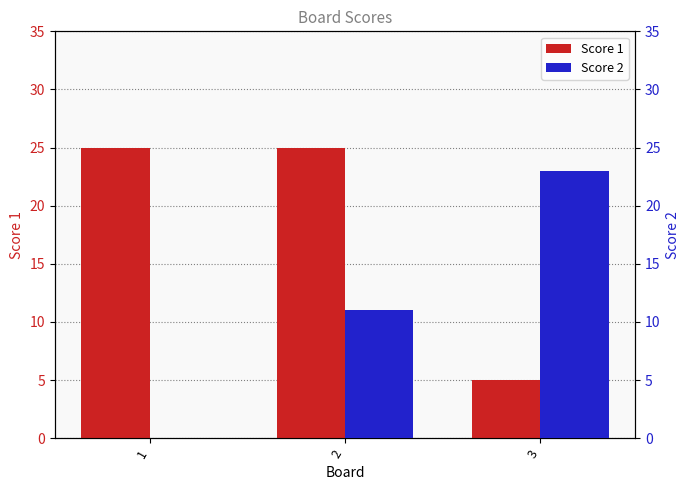

Reading left to right, what are all the values shown in this chart?

Score 1: 25	25	5
Score 2: 0	11	23